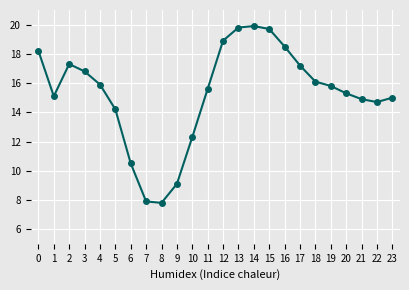

What is the value of the 4th point from the left?

16.8